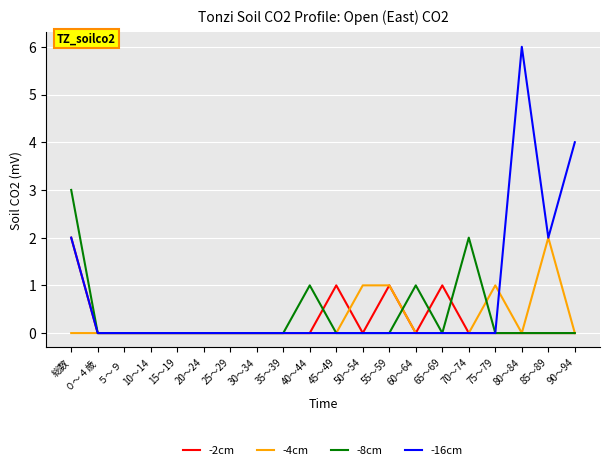

At which label does -8cm reach its peak?

総数